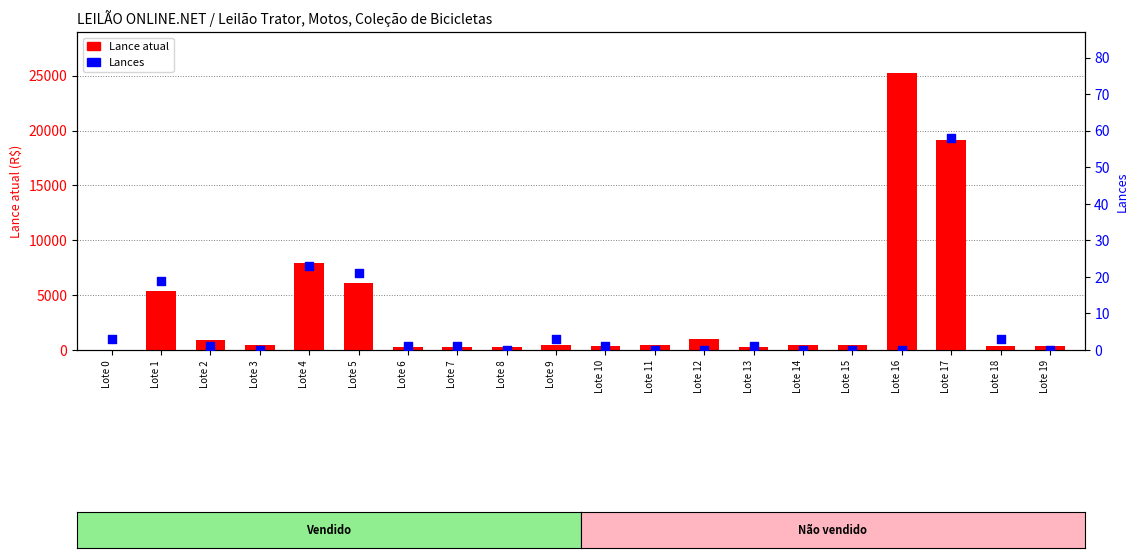

What is the total value across all series at Lote 5?

6121